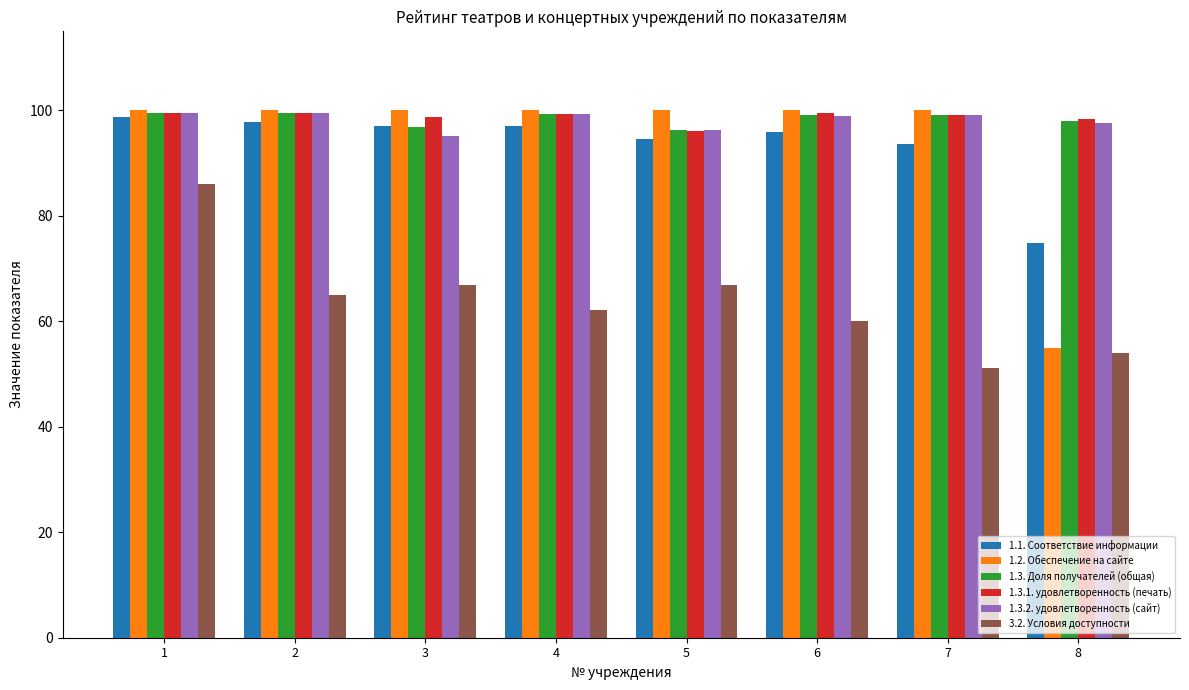

Between 2 and 4, which series saw the biggest shift?

3.2. Условия доступности